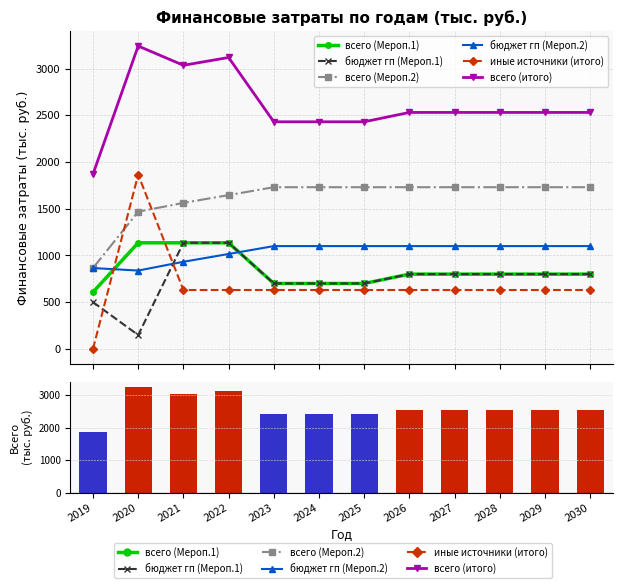

Are the bars horizontal?

No